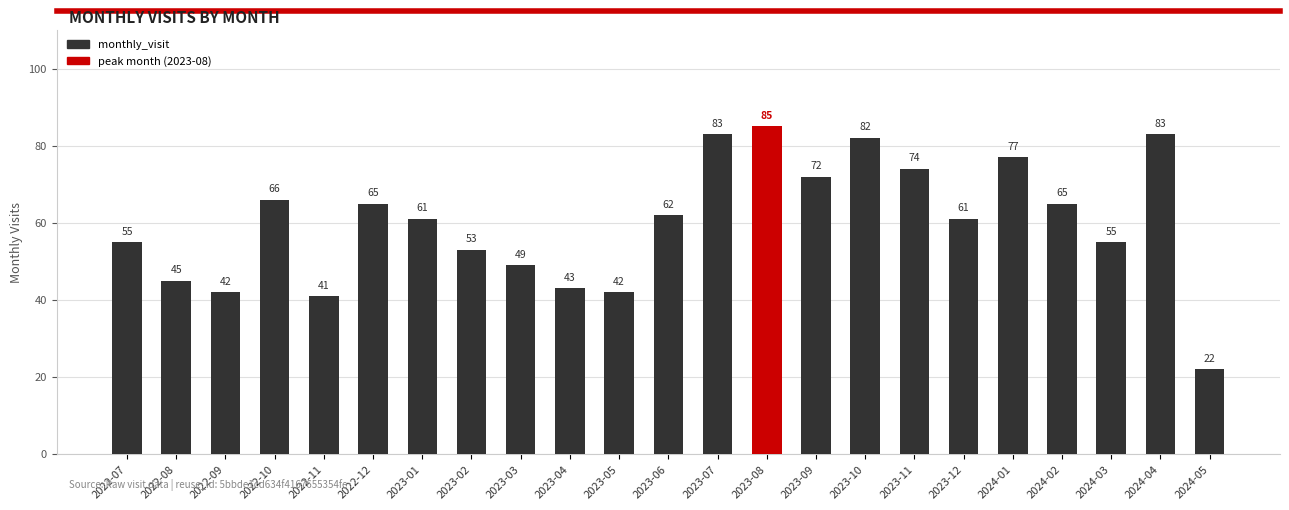

What is the greatest value displayed?

85